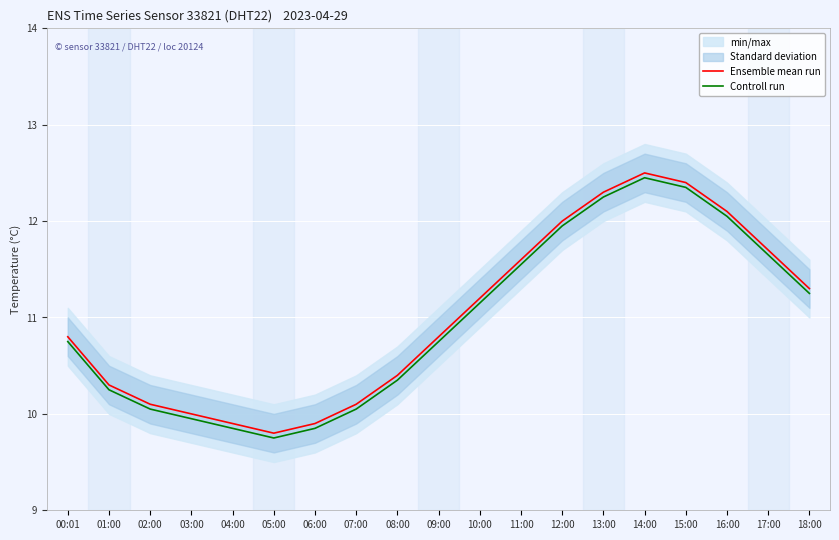

What is the approximate value of Ensemble mean run at 02:00?

10.1